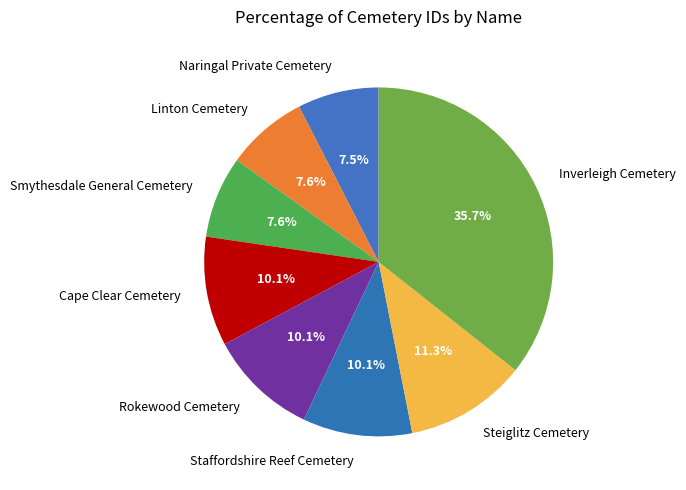

To the nearest percent, what percentage of the pie is Steiglitz Cemetery?

11%